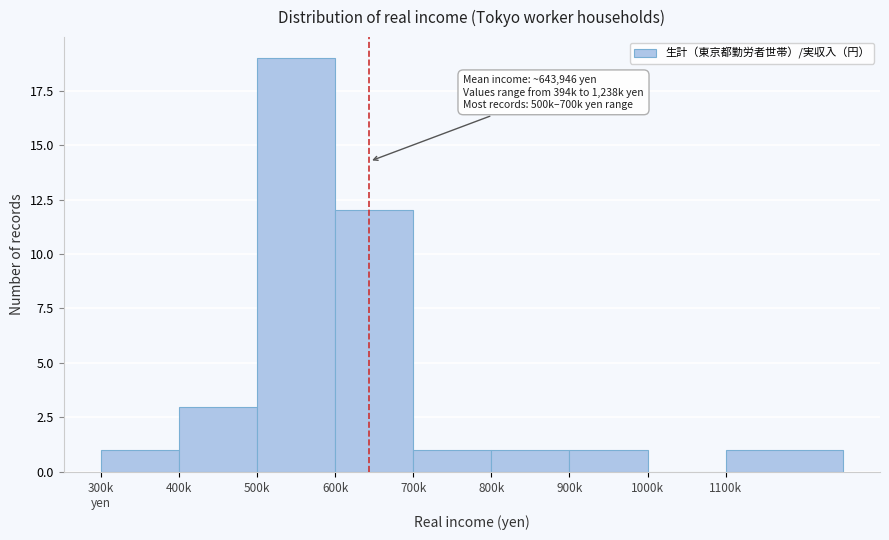

Is it true that the value at 900k is 1?

True